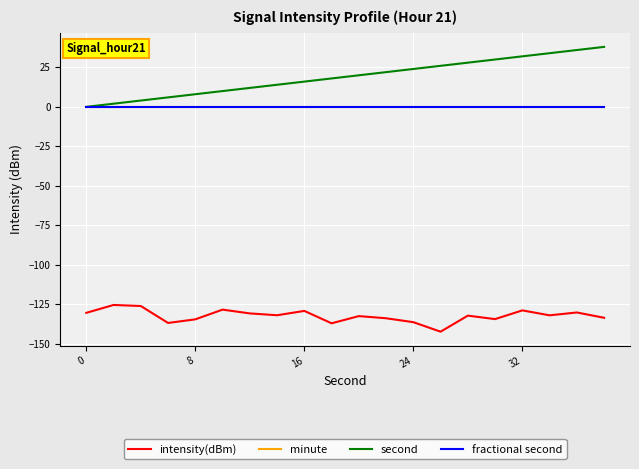

Does the chart display data point markers on the line(s)?

No